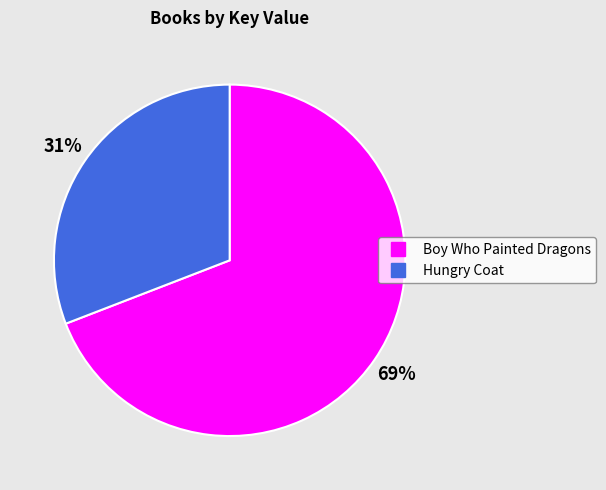

Is Boy Who Painted Dragons the majority of the pie?

Yes